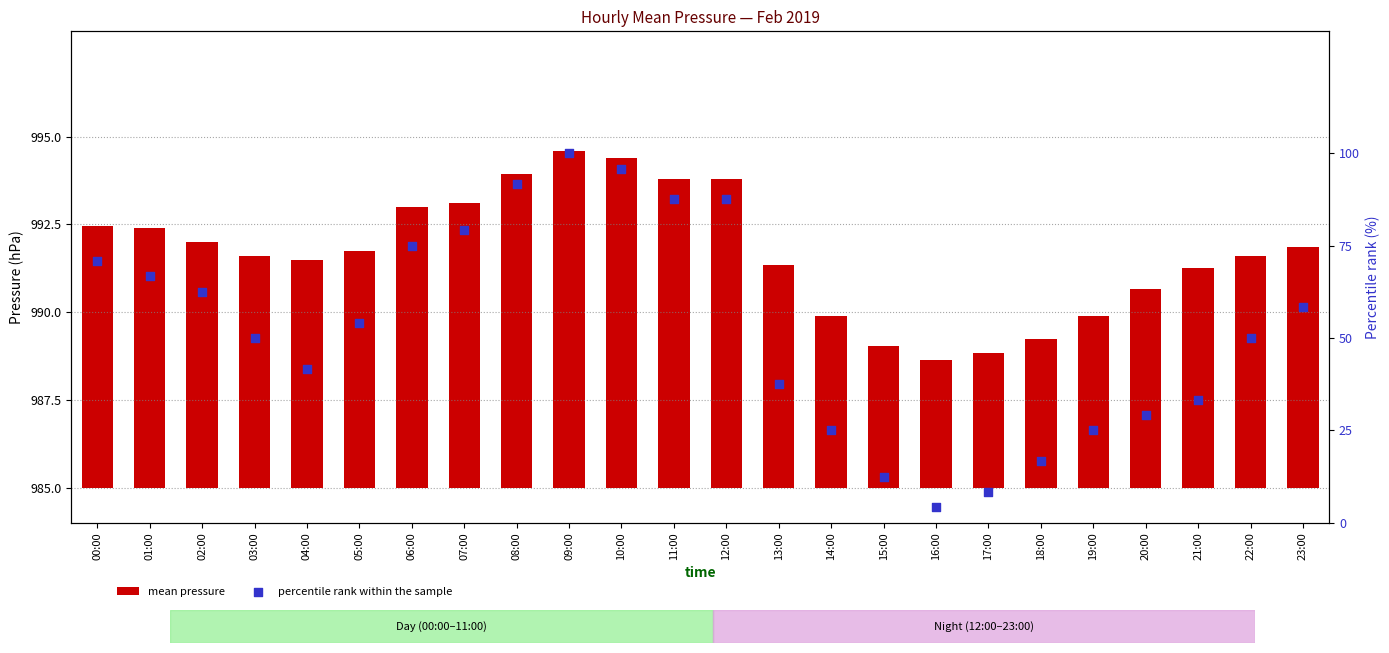

At which category is the sum across all series the highest?

09:00